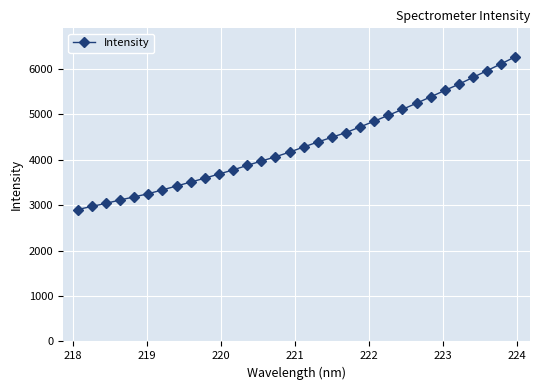

What is the average value?

4354.4